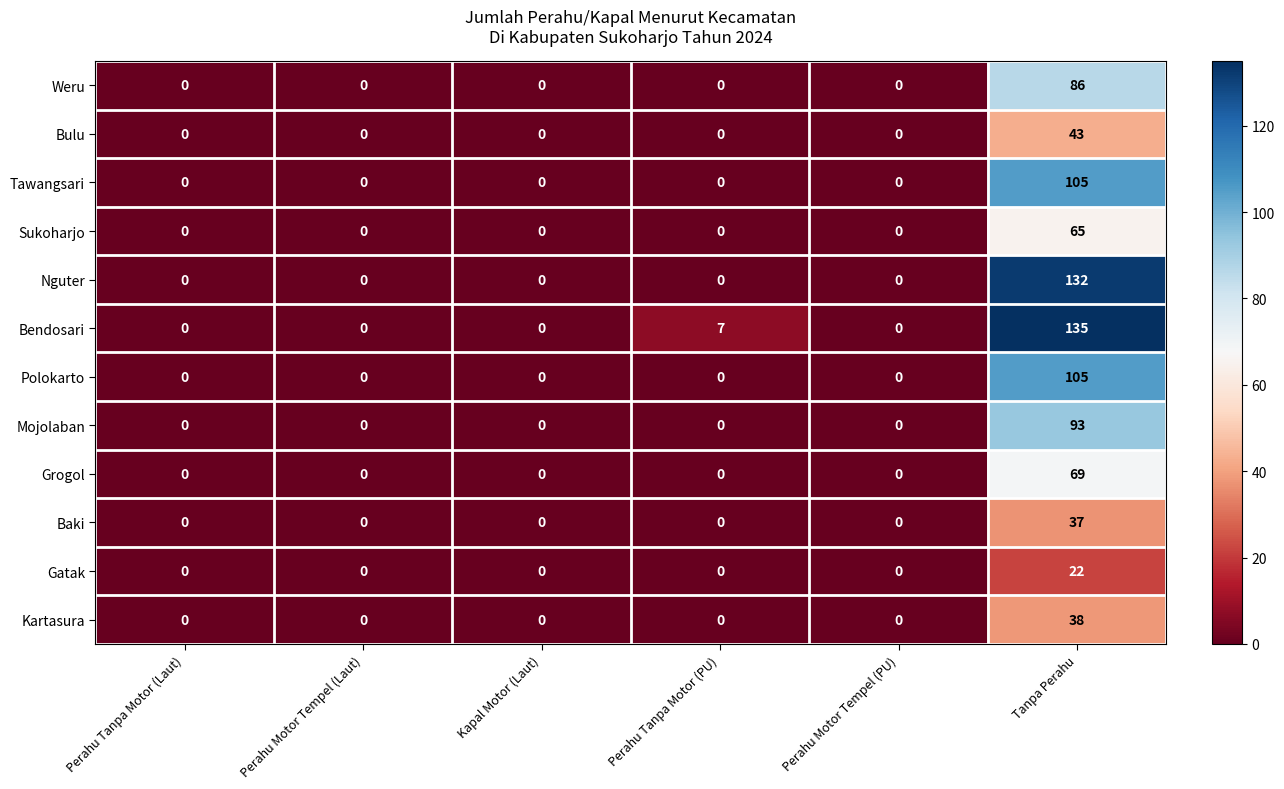

Which label corresponds to the largest value in the chart?

Tanpa Perahu